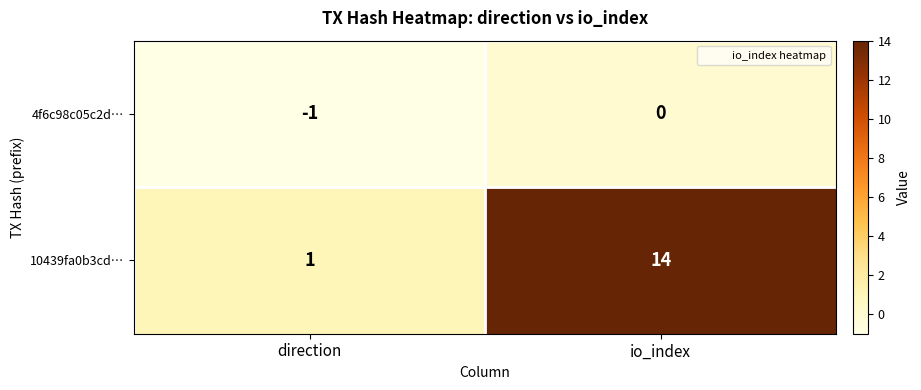

At which label is 4f6c98c05c2d… closest to 0?

io_index